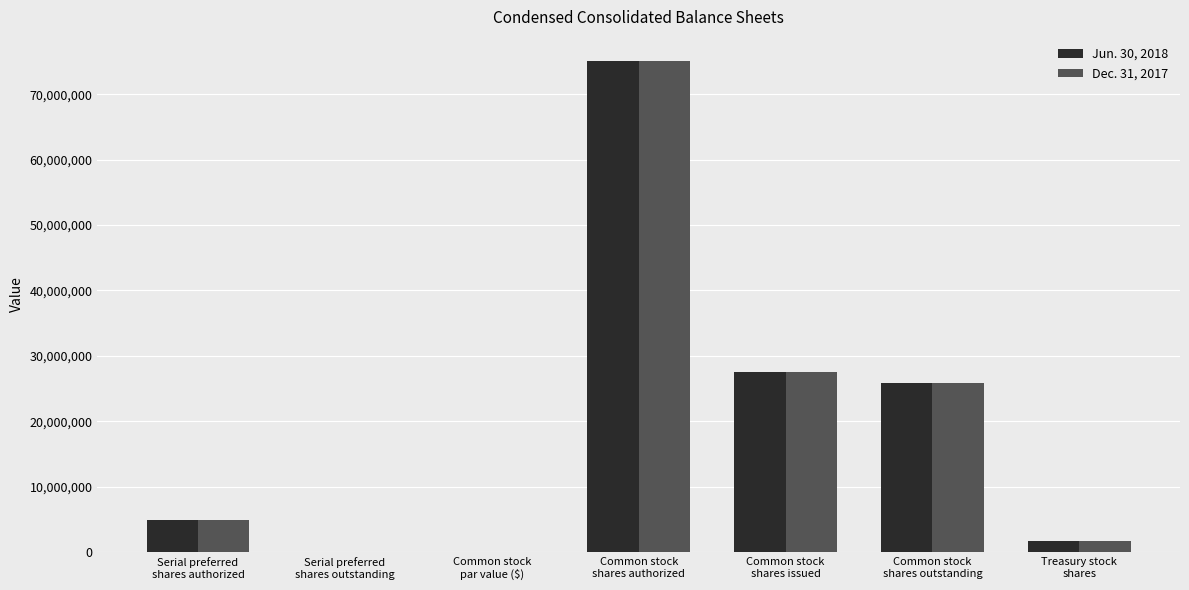

What is the sum of all Dec. 31, 2017 values?

135118000.0